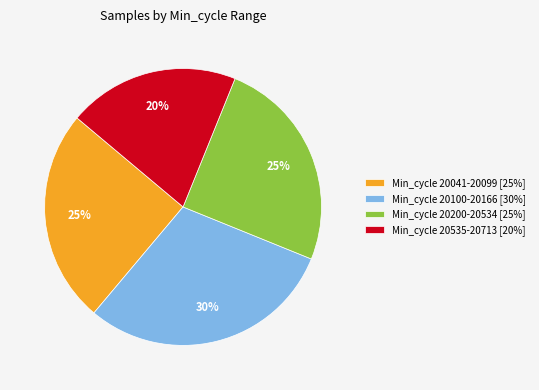

True or false: Min_cycle 20100-20166 [30%] accounts for 38% of the total.

False